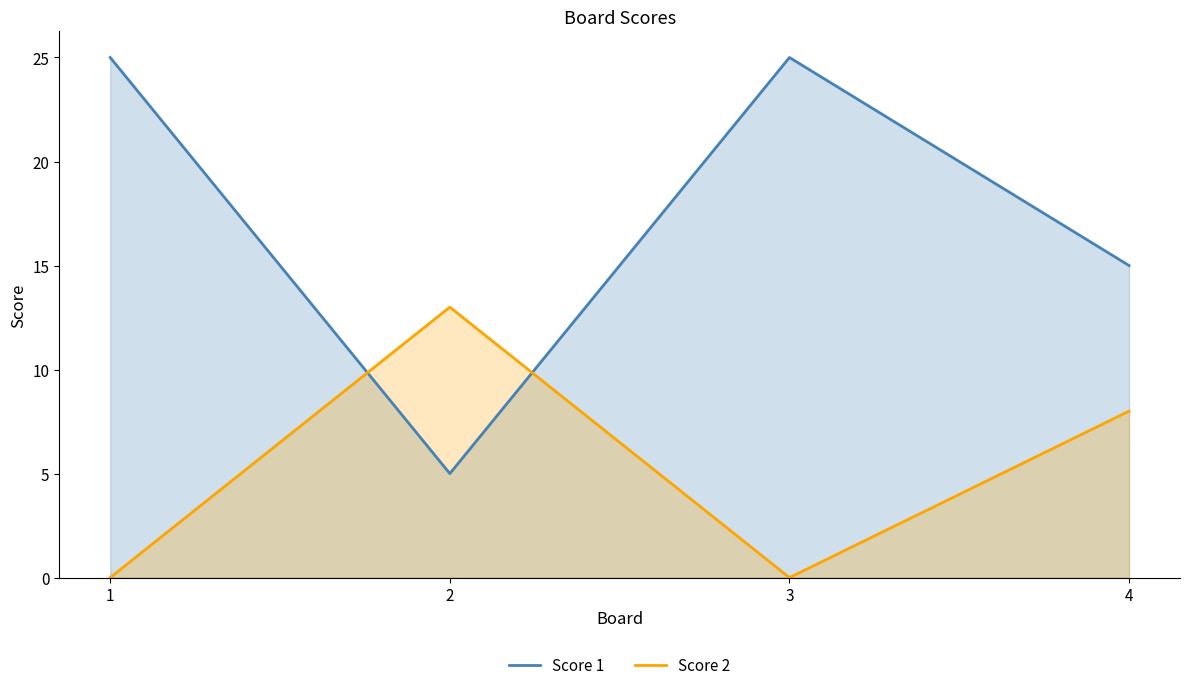

What are all the series names shown in the legend?

Score 1, Score 2